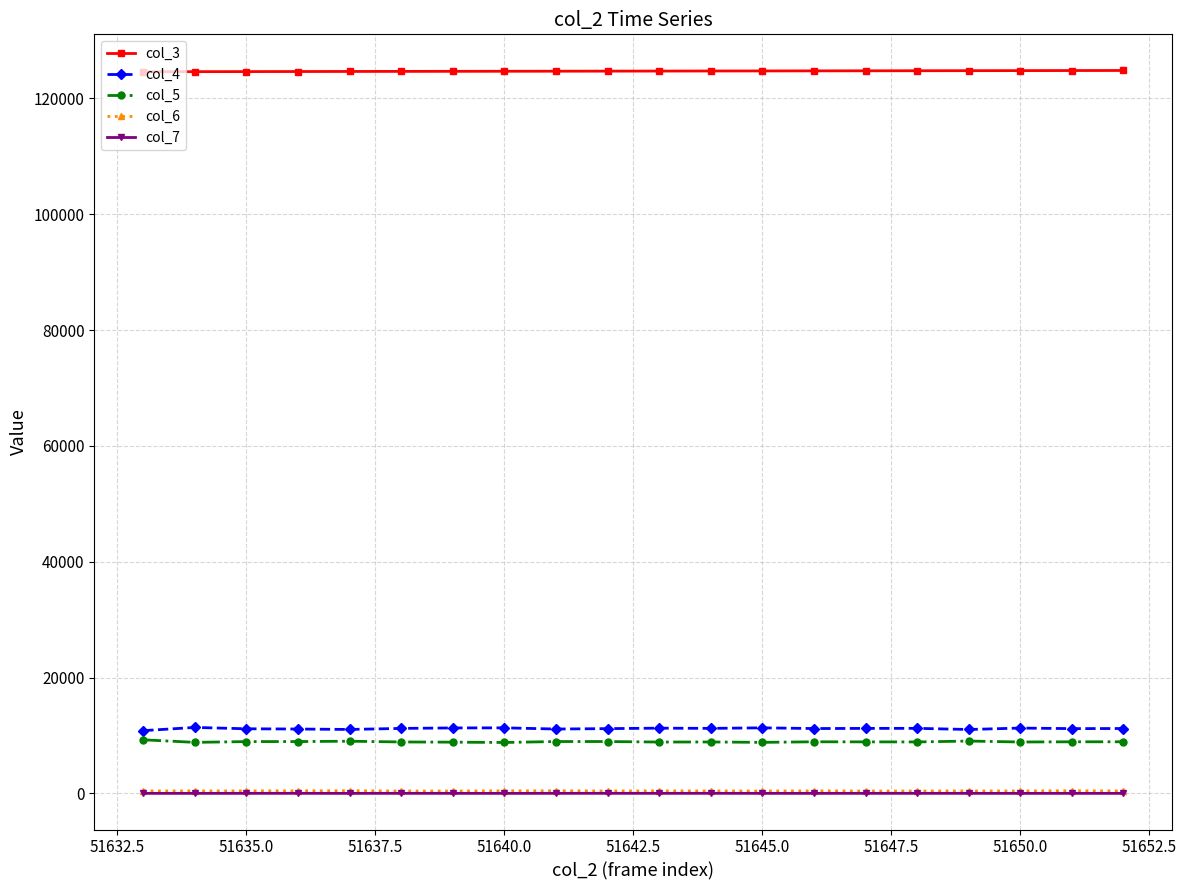

What is the maximum value shown in the chart?

124827